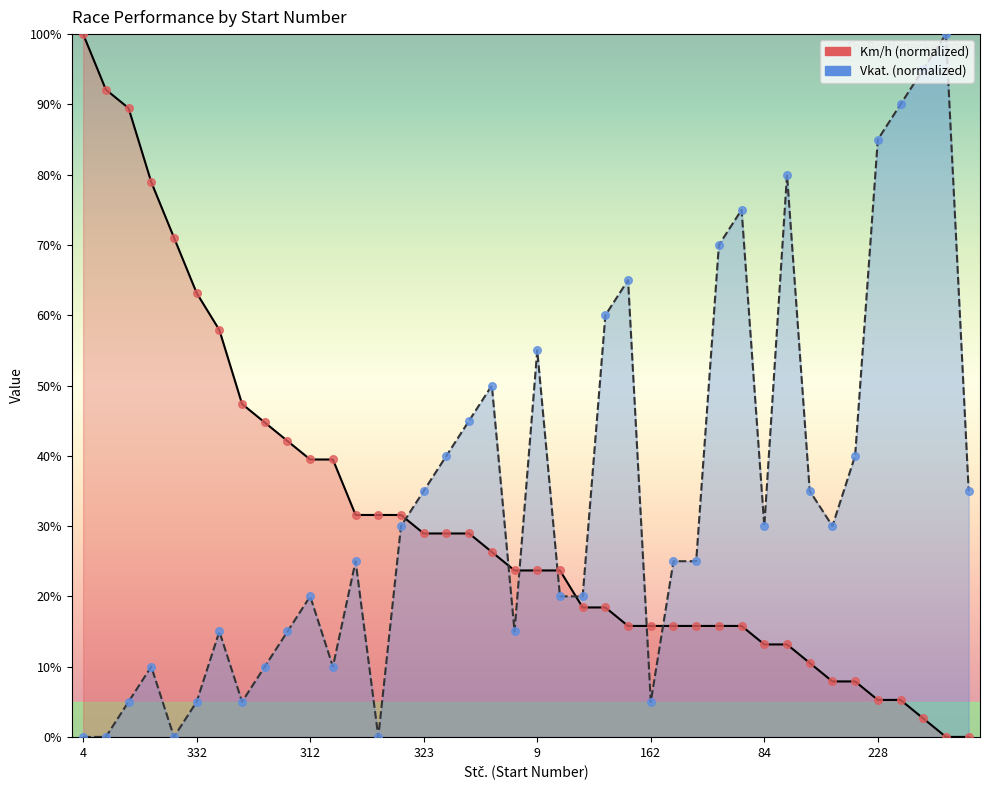

Which series contains the lowest Y value?

Km/h